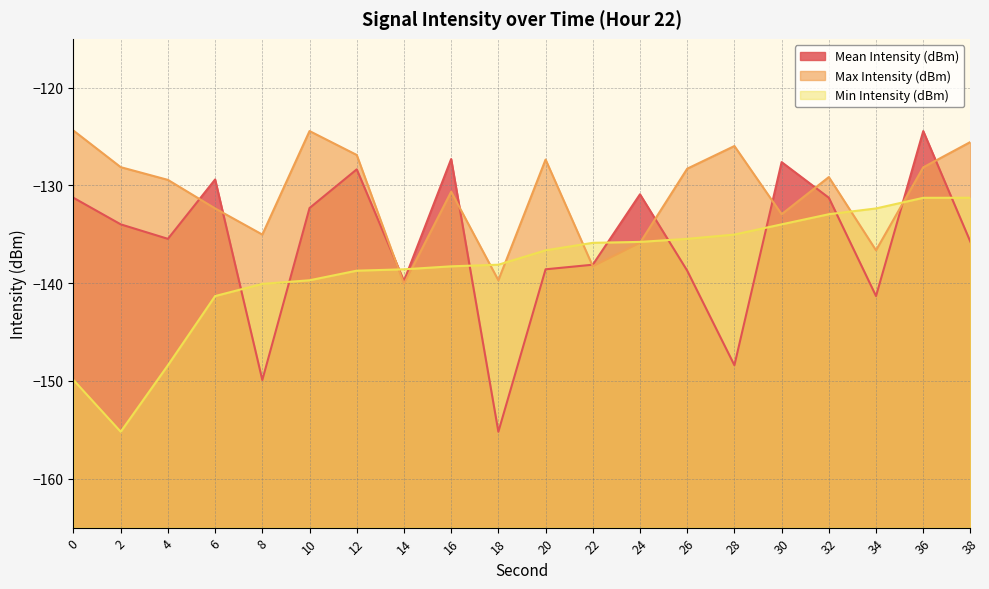

What is the difference between the maximum and second lowest values in the Max Intensity (dBm) series?

15.3